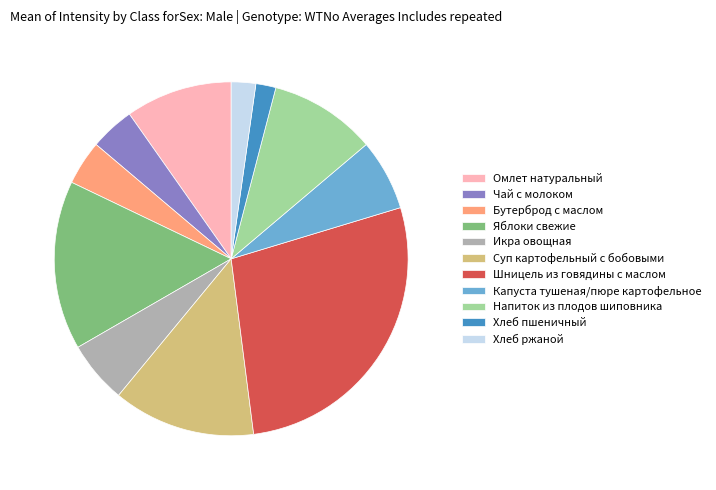

How many segments does this pie chart have?

11